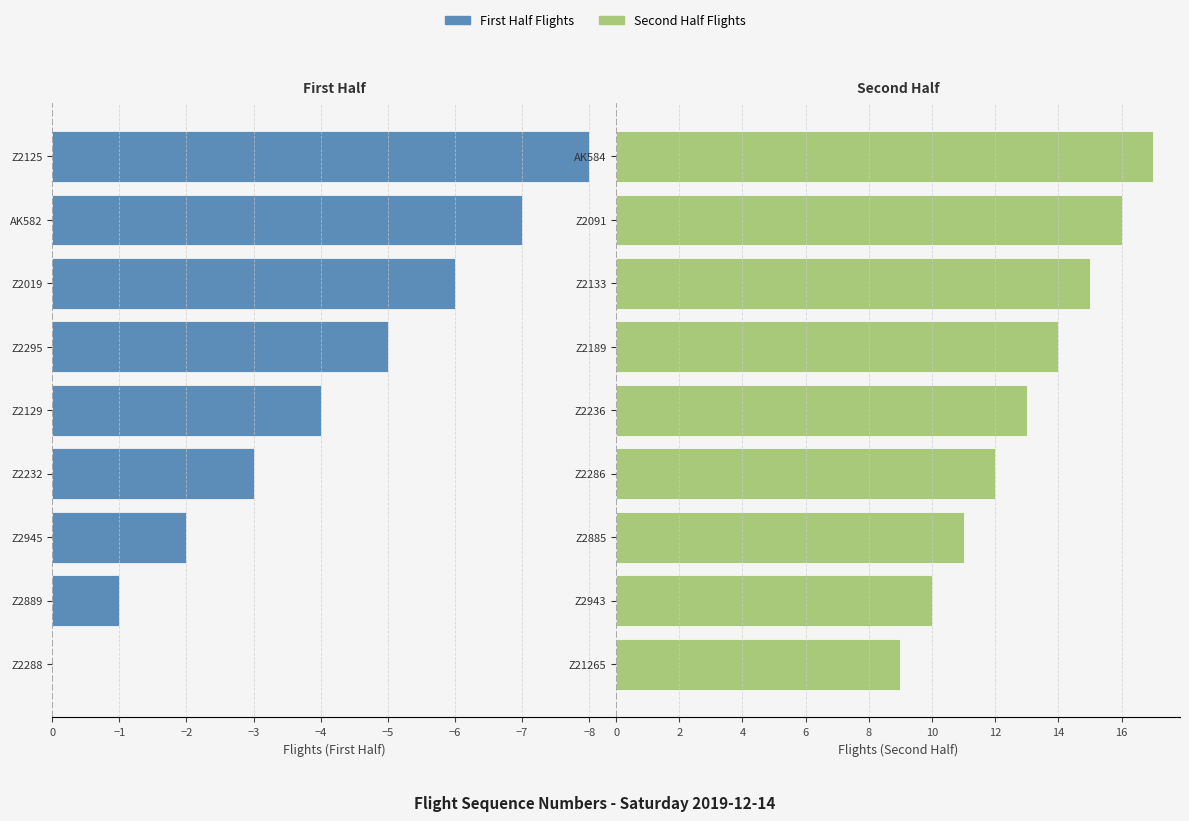

What is the average value of the Second Half Flights series?

13